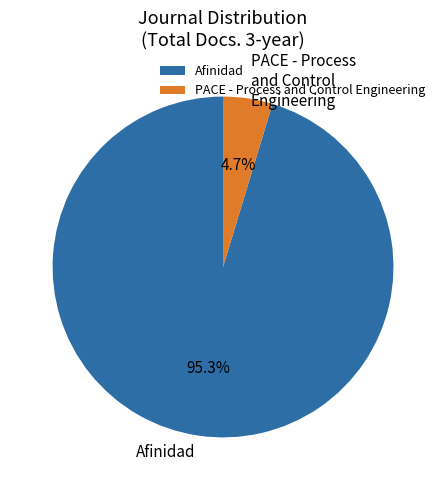

The PACE - Process and Control Engineering slice represents 47% of the pie. True or false?

False